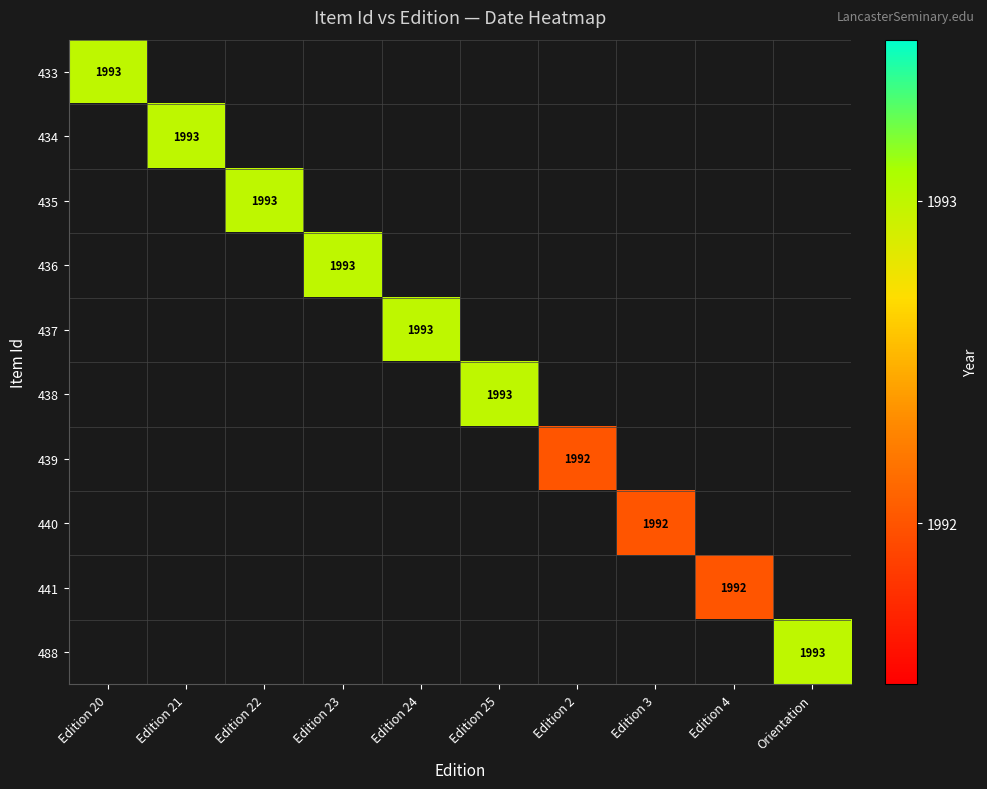

True or false: 440 has a value of 1992 at Edition 3.

True